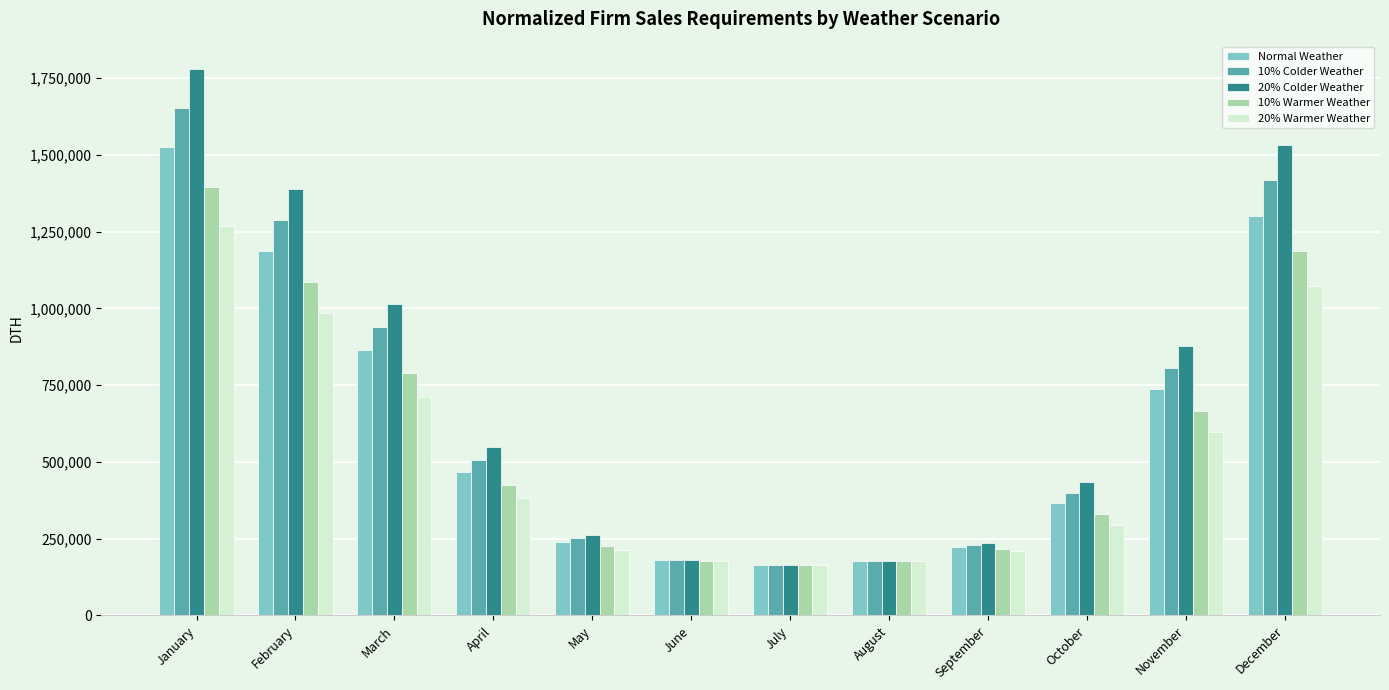

How many distinct data groups are displayed?

5